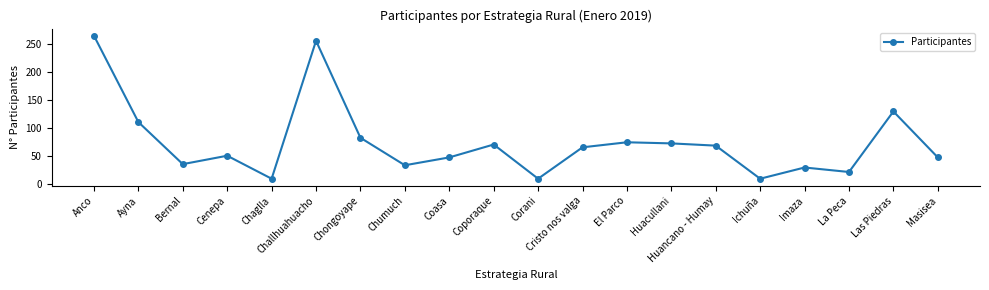

True or false: the data shows 34 at Cristo nos valga.

False